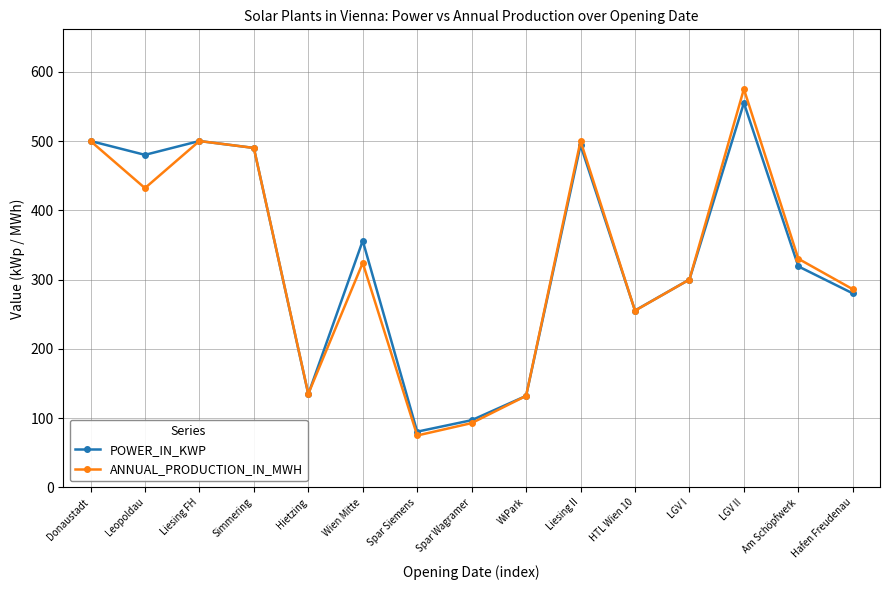

True or false: ANNUAL_PRODUCTION_IN_MWH has more than 2 interior local peaks.

True